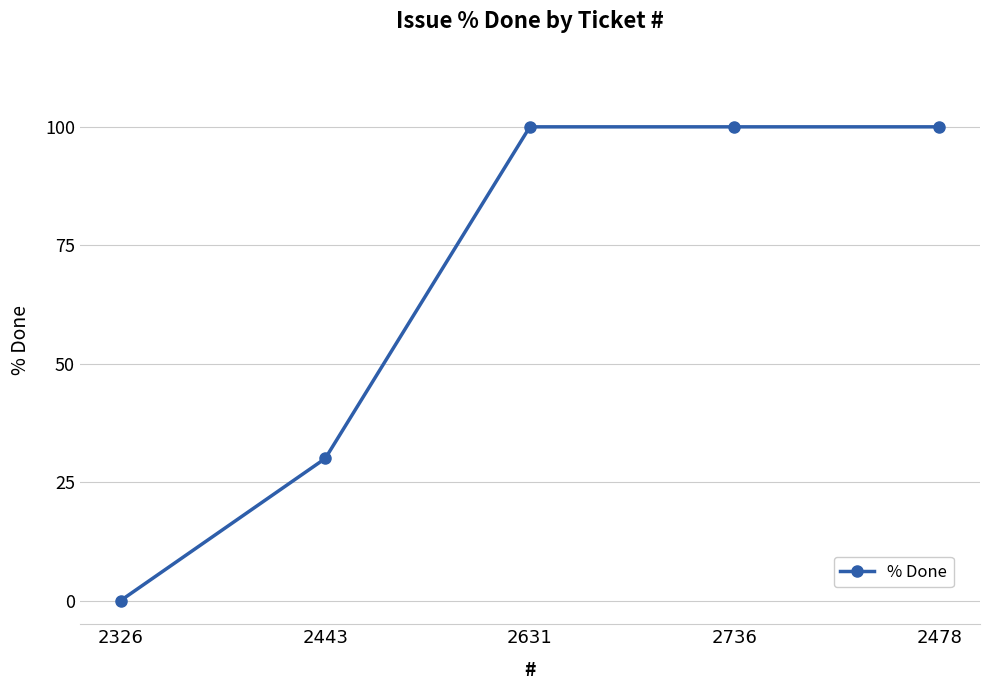

True or false: the data shows 100 at 2631.

True